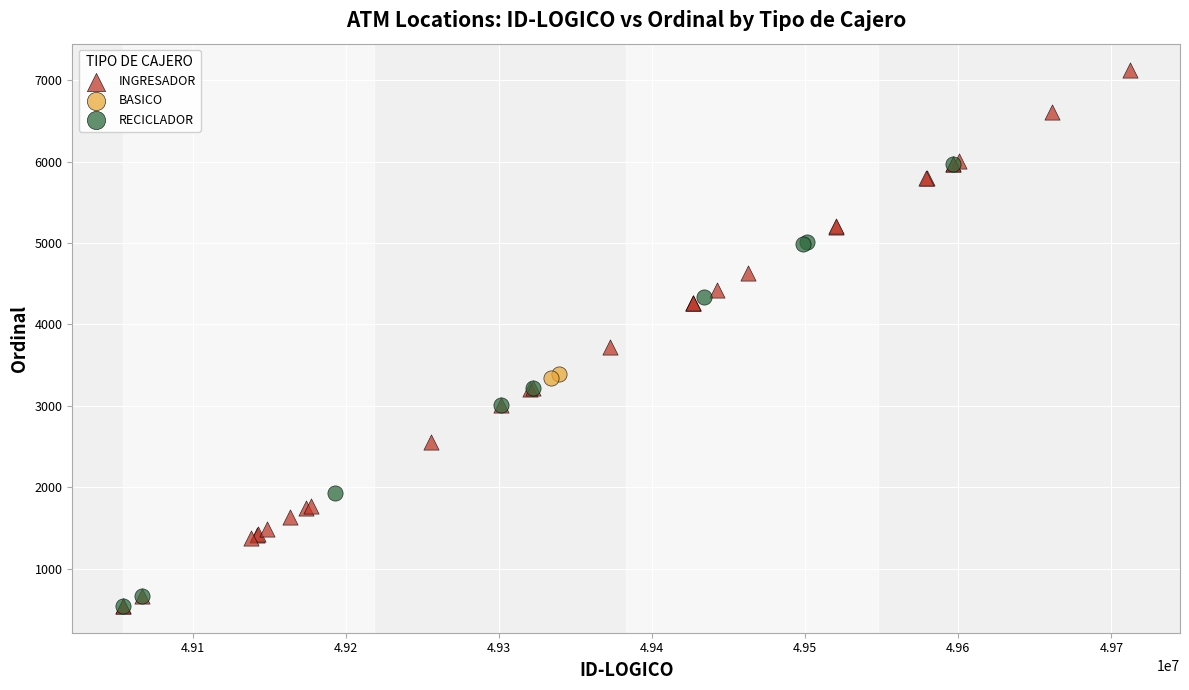

What are all the series names shown in the legend?

INGRESADOR, BASICO, RECICLADOR